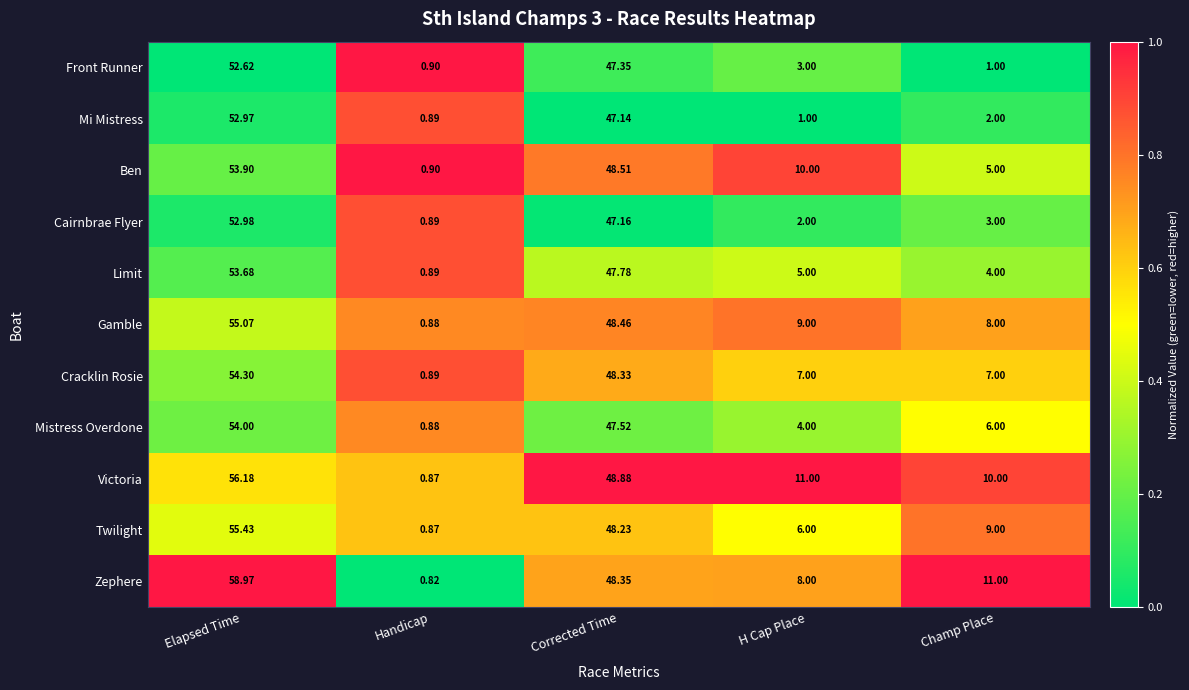

Which label corresponds to the smallest value in the chart?

Handicap